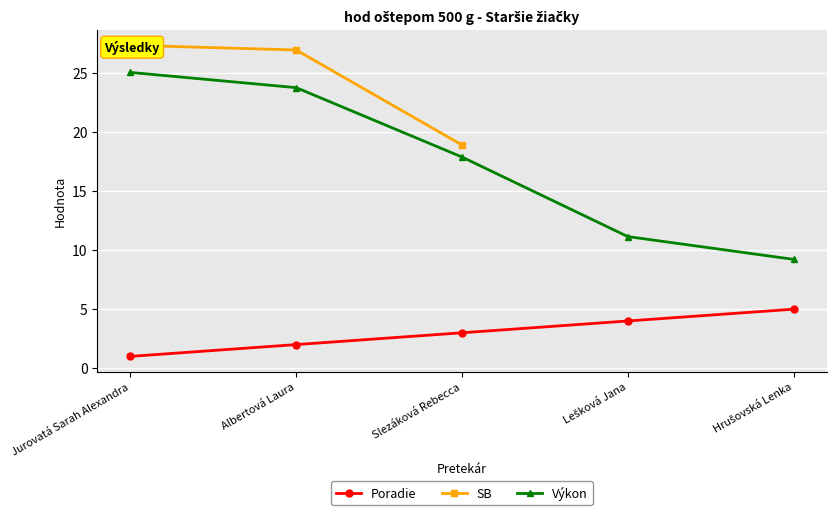

How many series are shown in this chart?

3